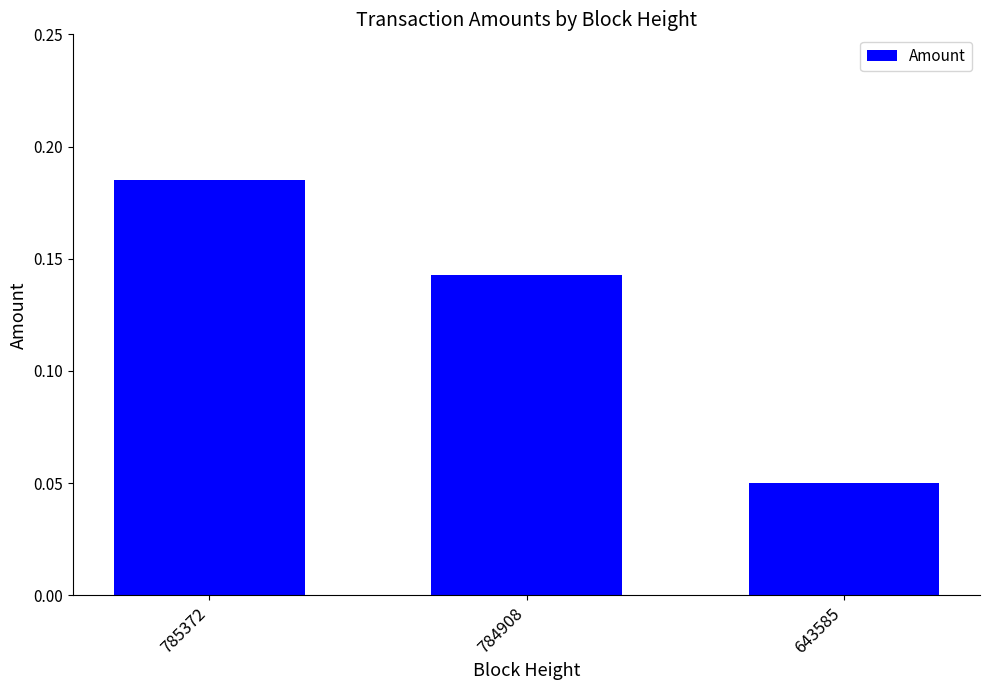

Which label corresponds to the largest value in the chart?

785372